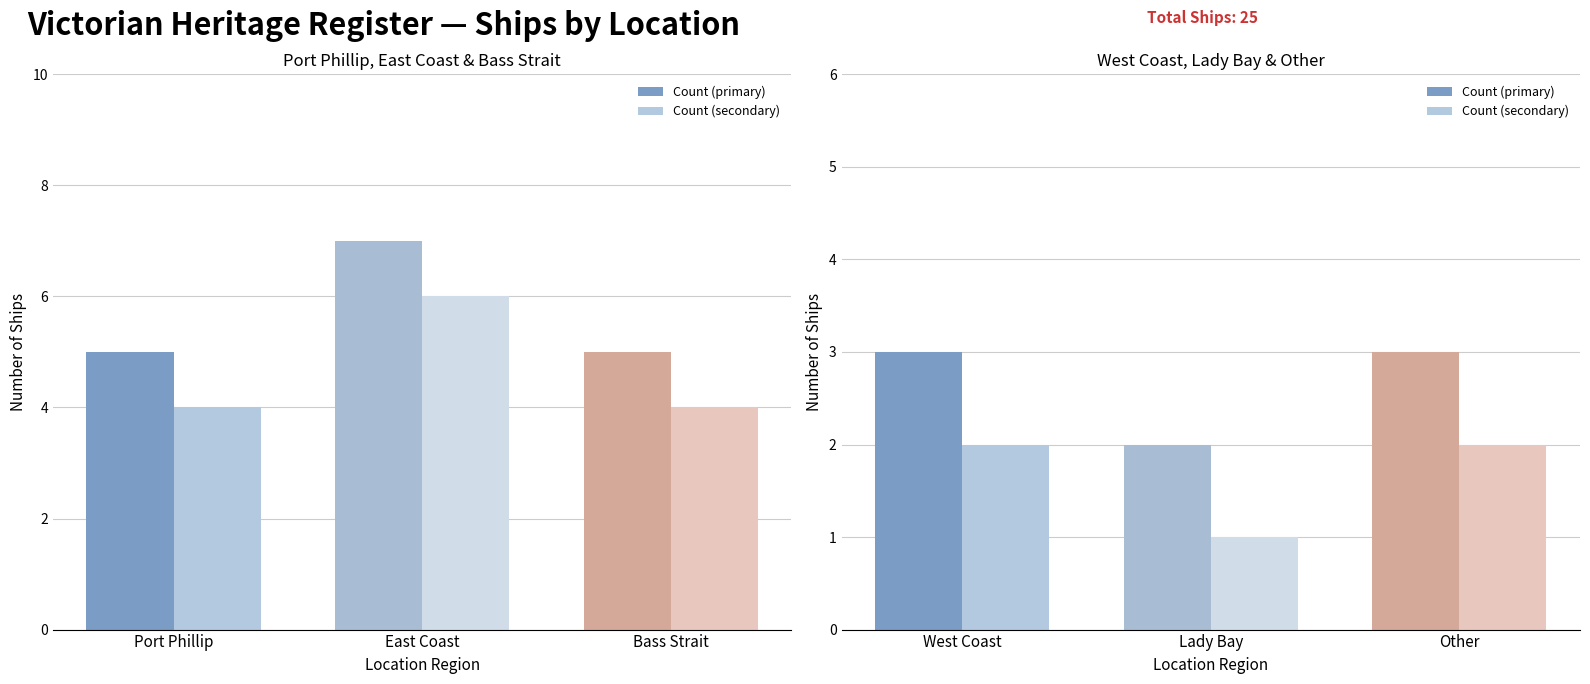

What are all the series names shown in the legend?

Count (primary), Count (secondary)